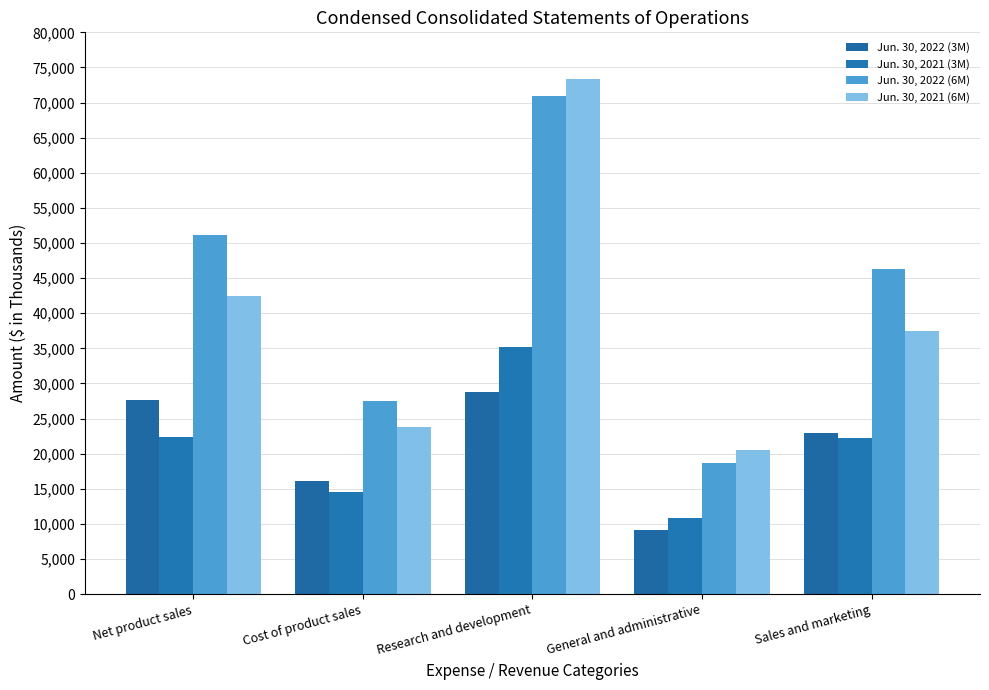

Which category has the lowest value in the Jun. 30, 2021 (3M) series?

General and administrative